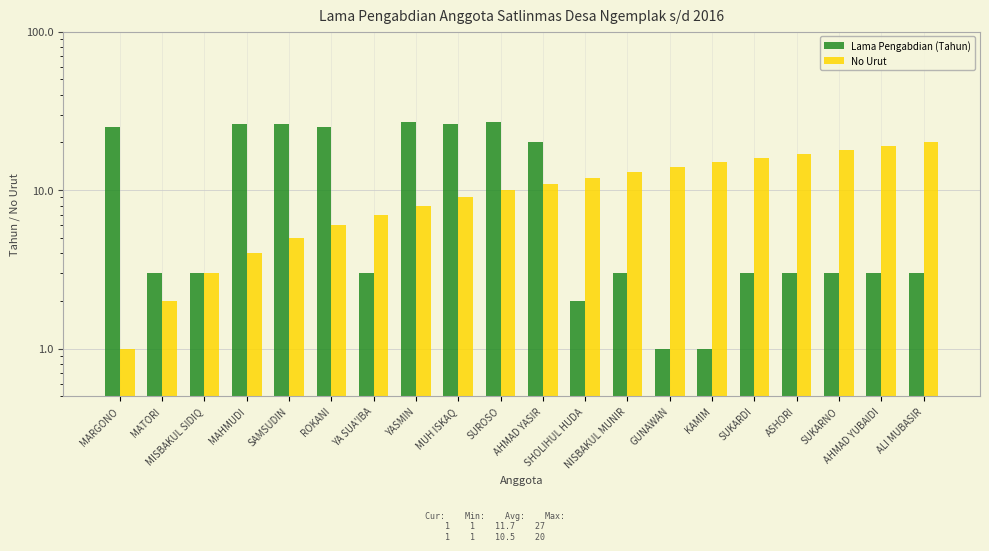

What is the smallest value displayed?

1